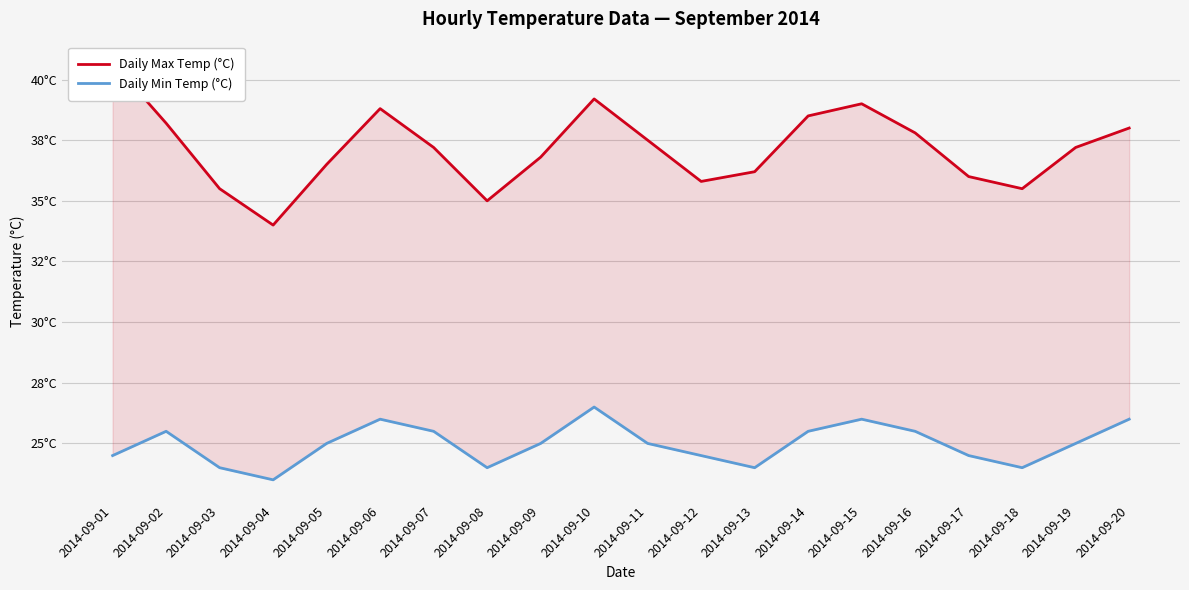

How many values in the Daily Max Temp (°C) series are below 37?

9